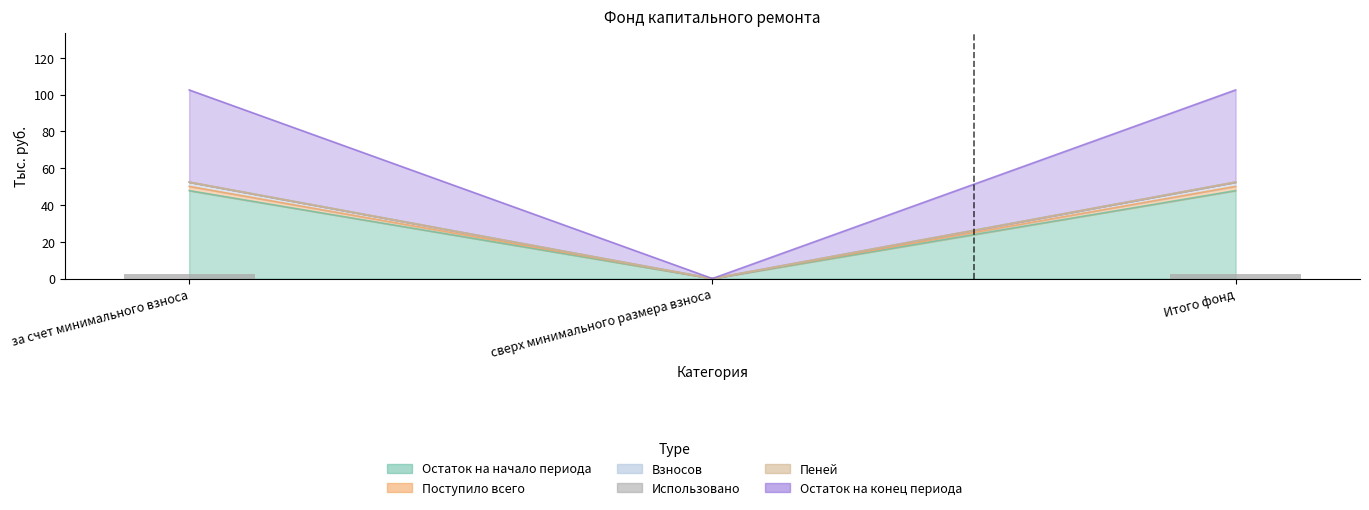

How many data points in Остаток на конец периода are less than 2?

1